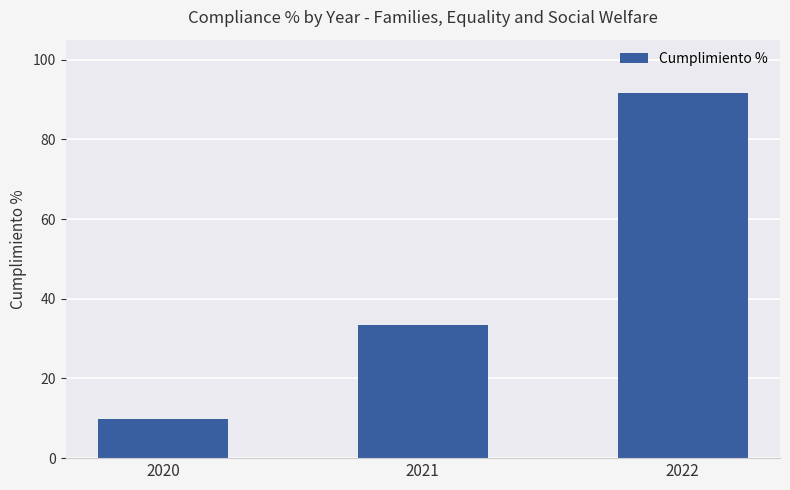

Rank the categories by value from highest to lowest.

2022, 2021, 2020